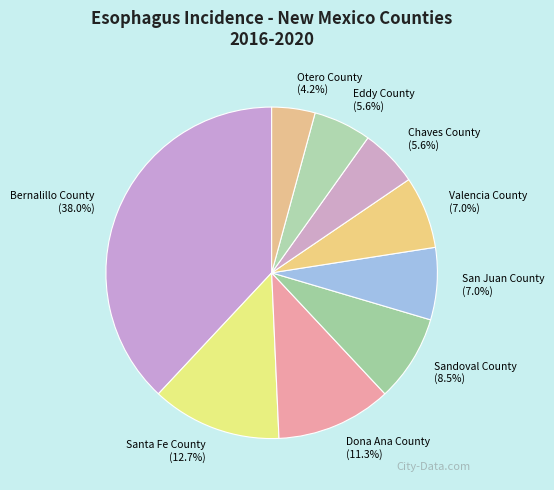

Which has a higher value, Otero County or Santa Fe County?

Santa Fe County